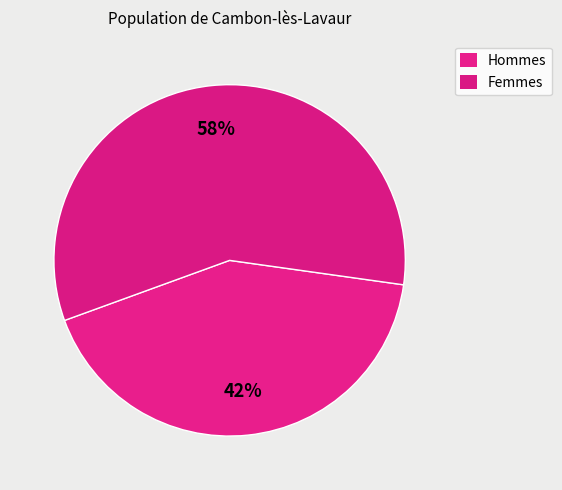

How many segments does this pie chart have?

2